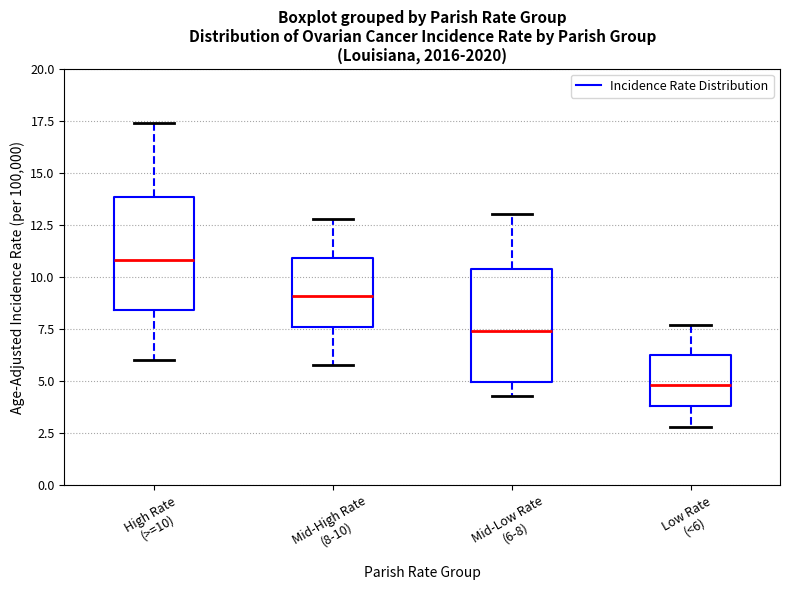

Which box's median line is the lowest?

Low Rate (<6)